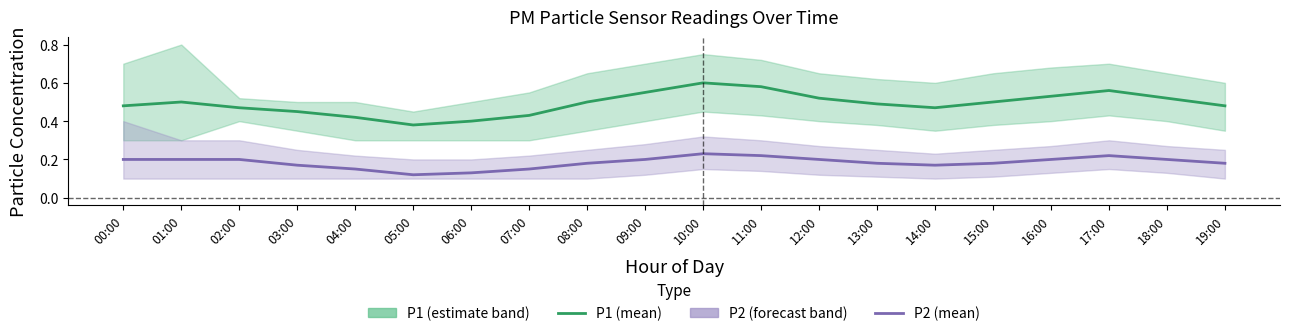

At which category is the sum across all series the highest?

10:00